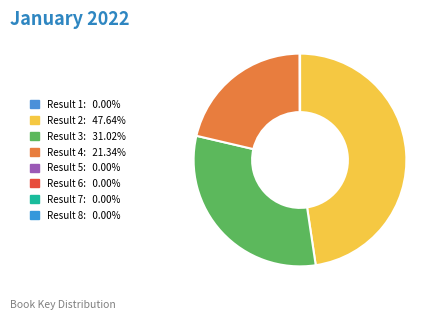

How many segments does this pie chart have?

8